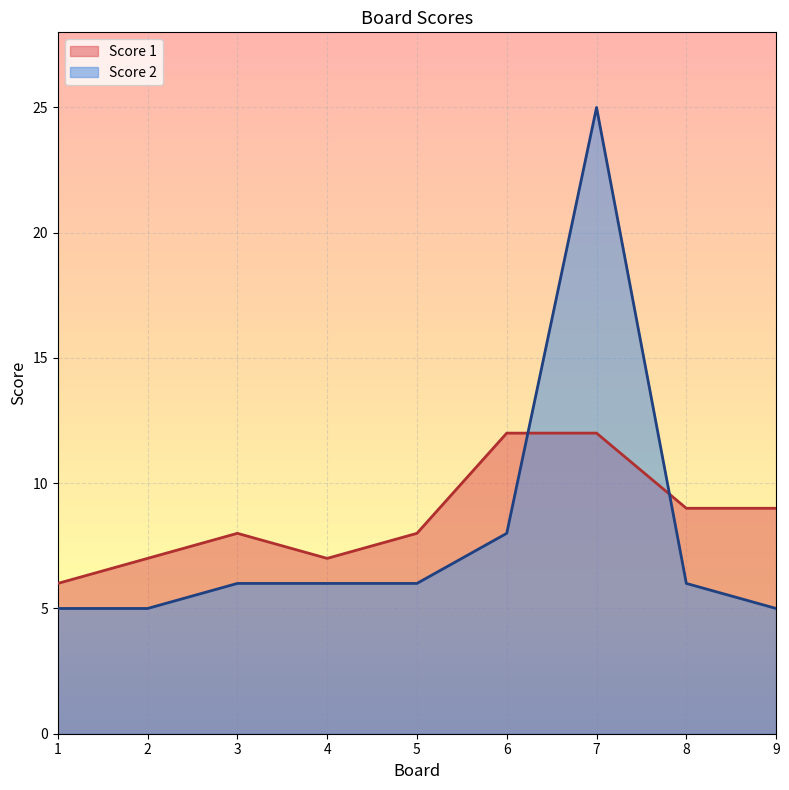

Which series has the largest range (max minus min)?

Score 2